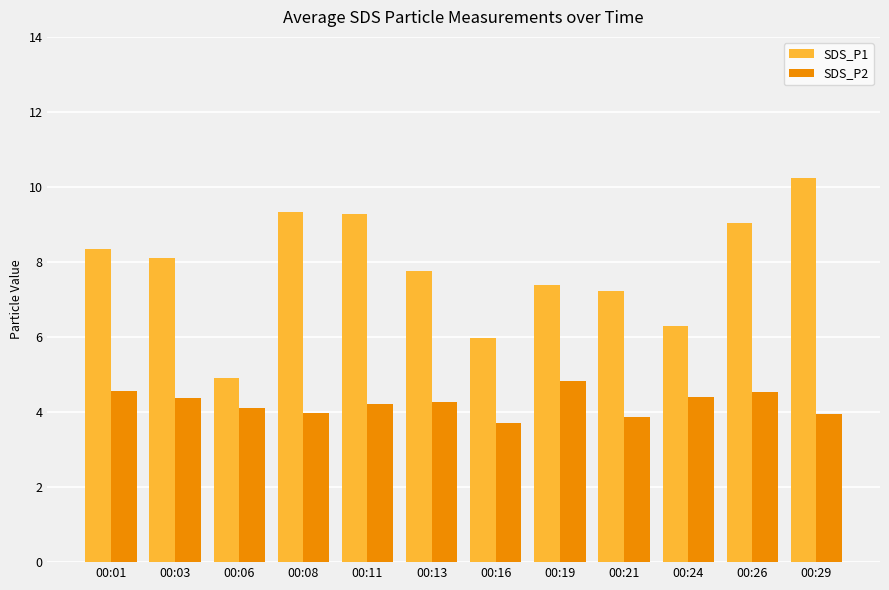

What is the value of the SDS_P1 bar at the 4th from the left?

9.3